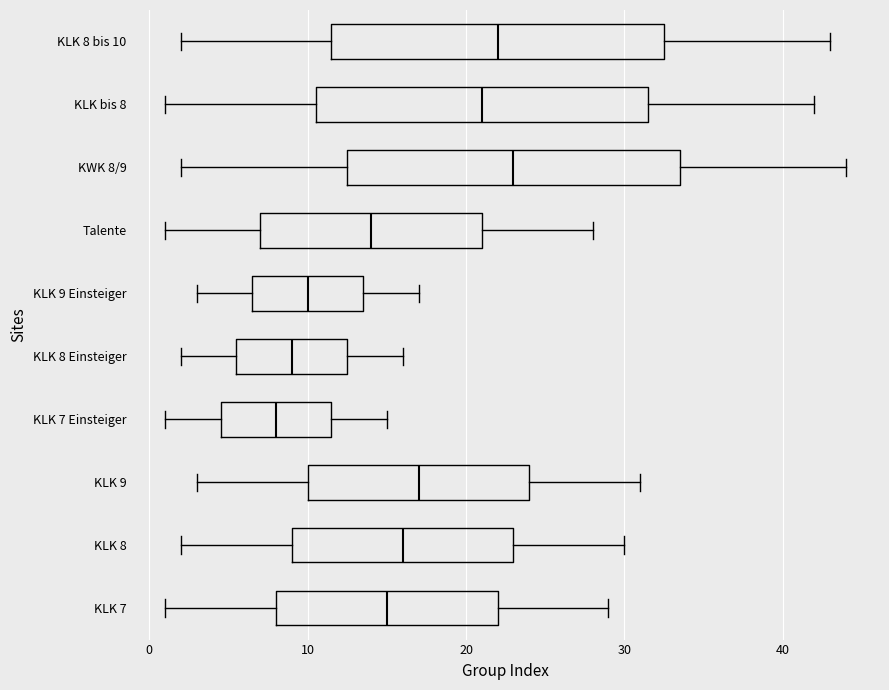

Reading bottom to top, transcribe this box plot: for each box, give where its median line is, the range the box spans, and where its two whiskers end, as read against the x-axis. The values are not printed on the chart, so give them approximately, as read against the axis.

KLK 7: median 15, box 8 to 22, whiskers 1 to 29
KLK 8: median 16, box 9 to 23, whiskers 2 to 30
KLK 9: median 17, box 10 to 24, whiskers 3 to 31
KLK 7 Einsteiger: median 8, box 5 to 12, whiskers 1 to 15
KLK 8 Einsteiger: median 9, box 6 to 13, whiskers 2 to 16
KLK 9 Einsteiger: median 10, box 7 to 14, whiskers 3 to 17
Talente: median 14, box 7 to 21, whiskers 1 to 28
KWK 8/9: median 23, box 13 to 34, whiskers 2 to 44
KLK bis 8: median 21, box 11 to 32, whiskers 1 to 42
KLK 8 bis 10: median 22, box 12 to 33, whiskers 2 to 43